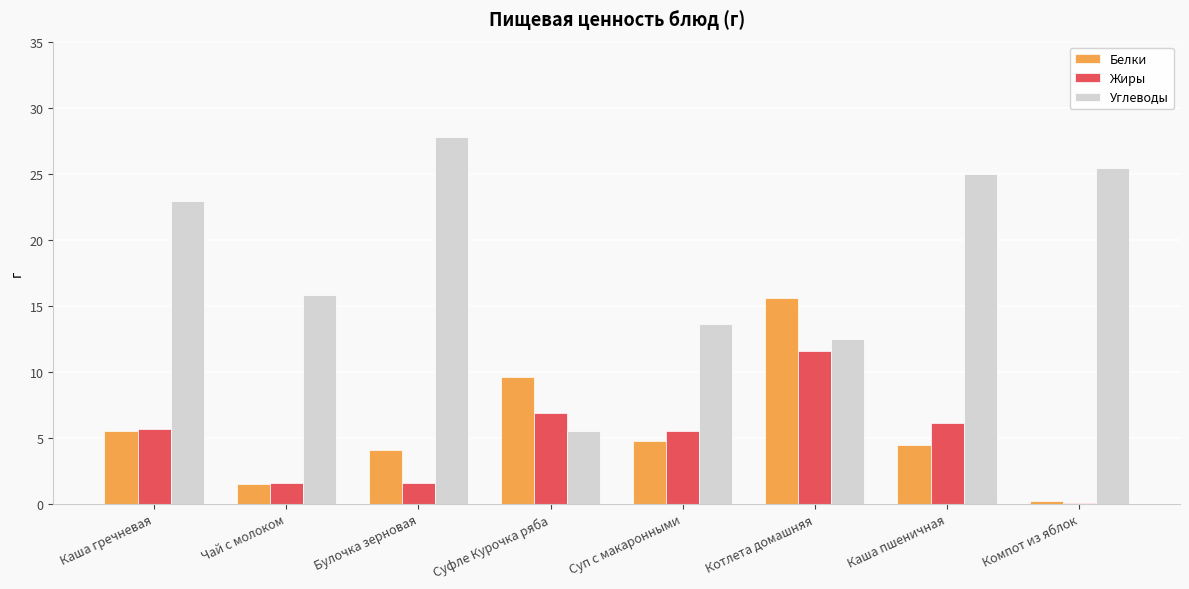

Between Чай с молоком and Котлета домашняя, which series saw the biggest shift?

Белки